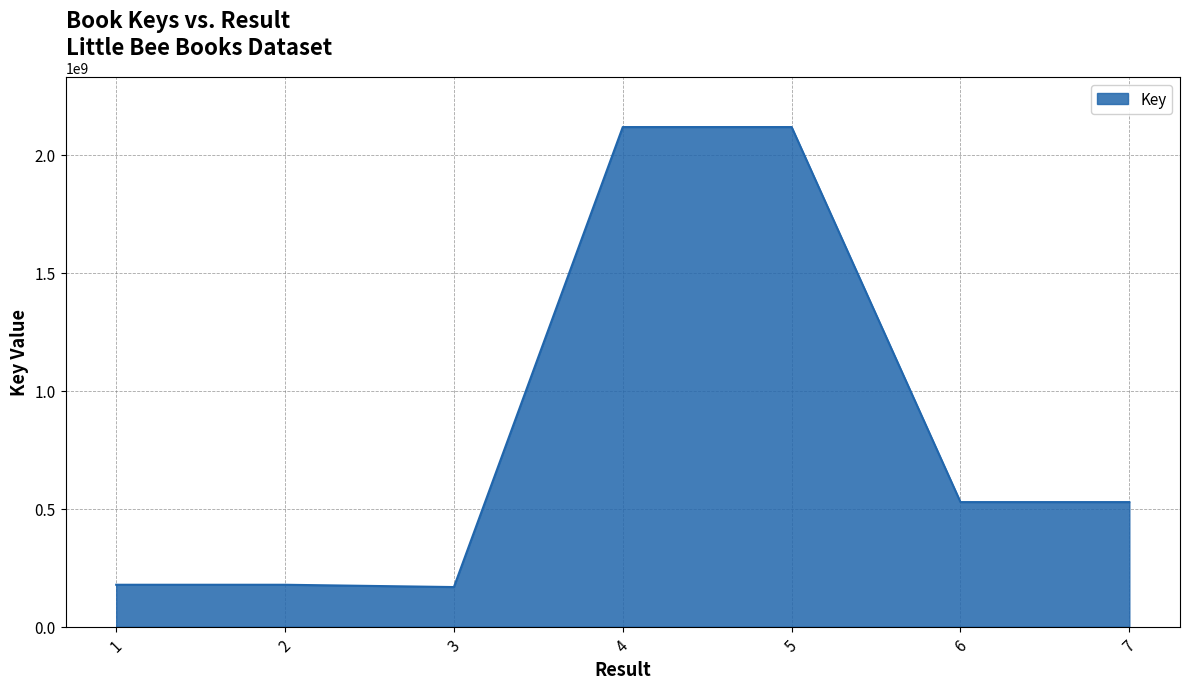

Does the chart display data point markers on the line(s)?

No